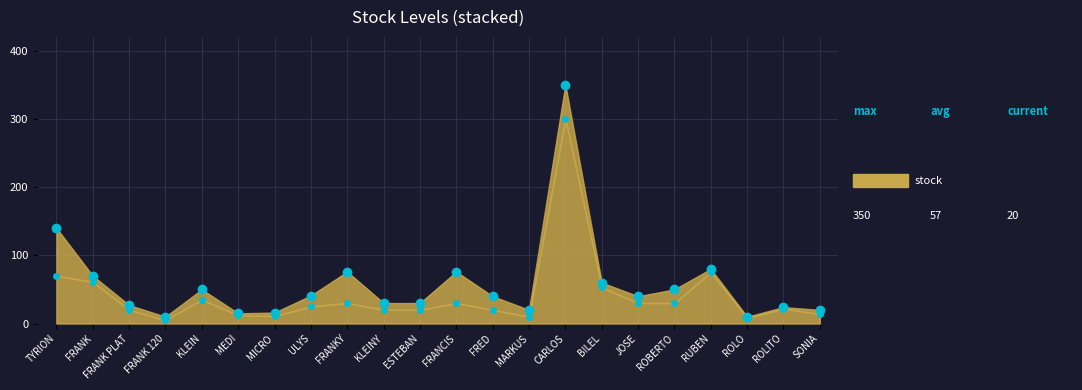

In Min Stock Points, how many points are higher than both neighbors (excluding endpoints)?

6